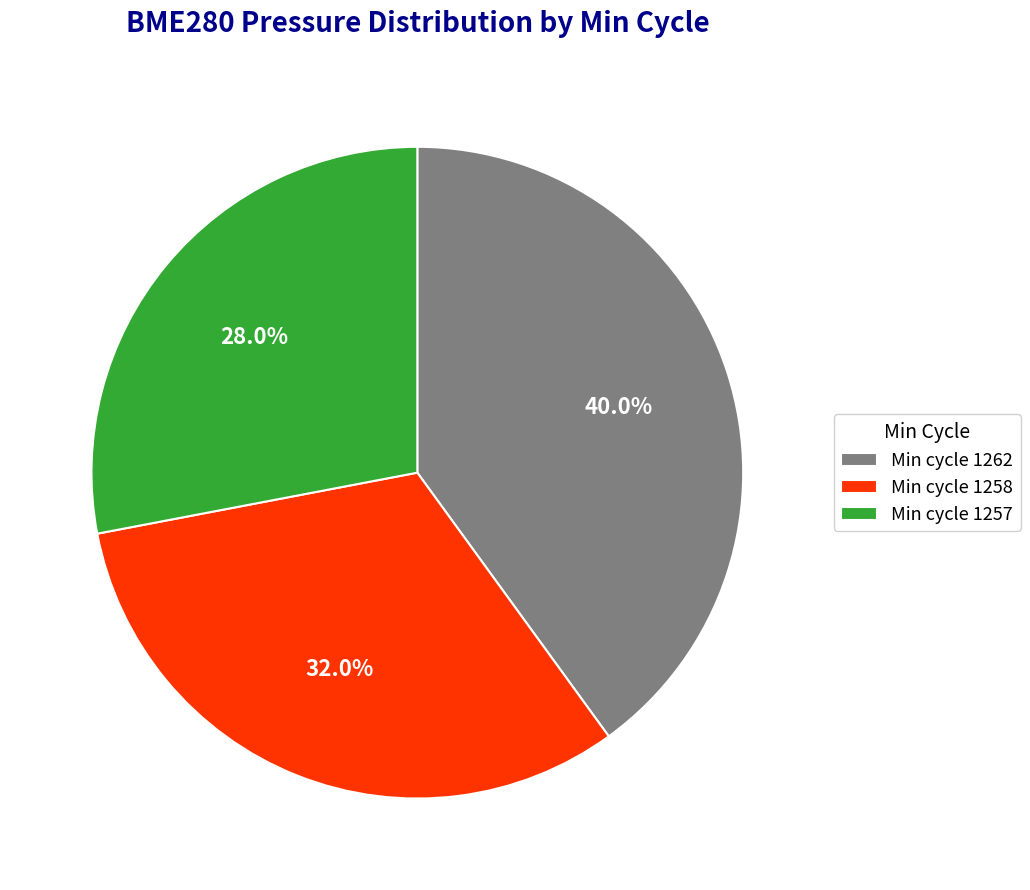

Which slice is the largest?

Min cycle 1262